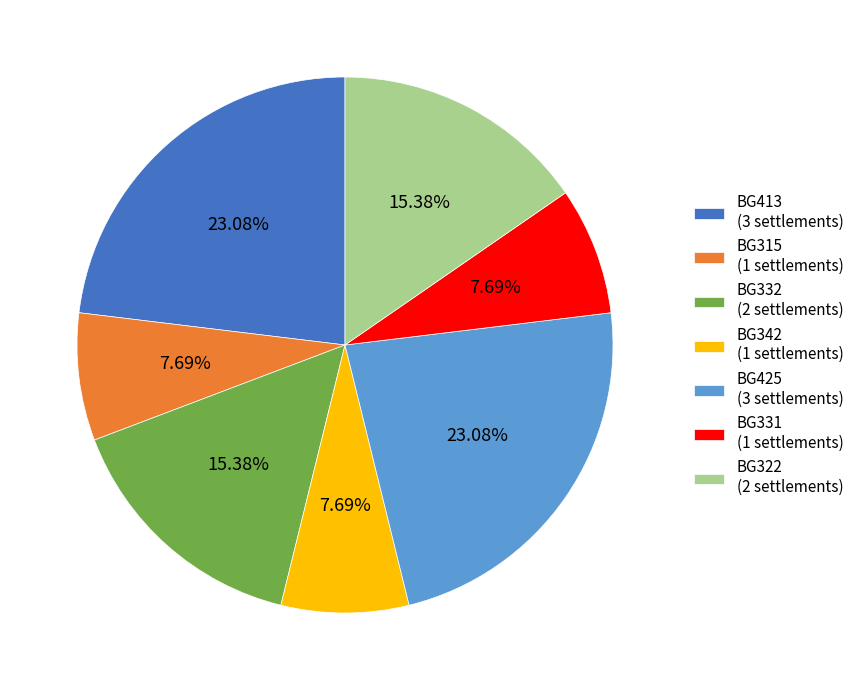

Is BG331 (1 settlements) the majority of the pie?

No